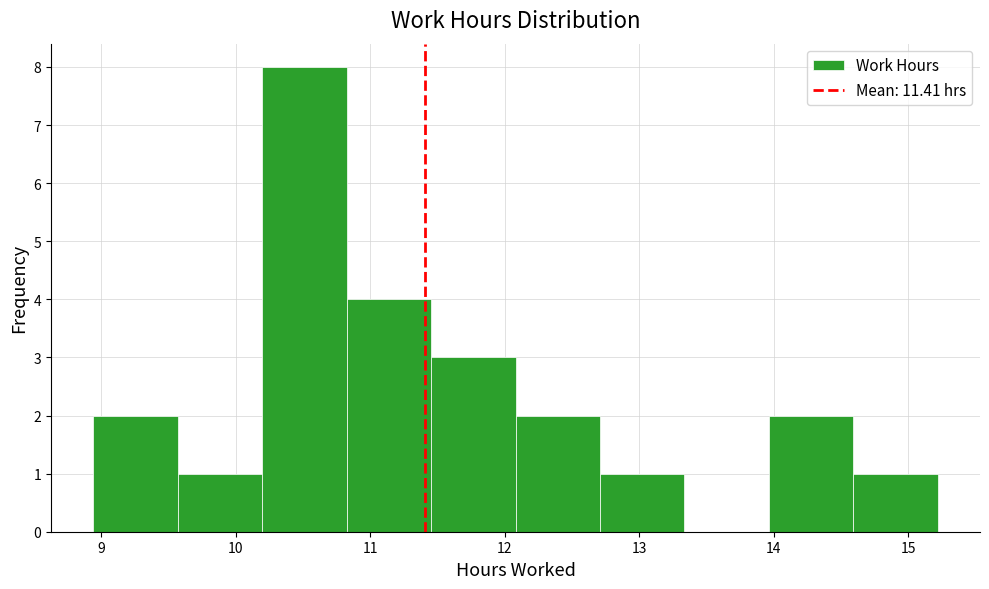

Reading left to right, transcribe this chart: for each bar, give the range it covers on the x-axis and its height. Neither the bar edges nor the heights are printed on the chart, so give them approximately, as read against the axes.

8.9 to 9.6: 2
9.6 to 10.2: 1
10.2 to 10.8: 8
10.8 to 11.5: 4
11.5 to 12.1: 3
12.1 to 12.7: 2
12.7 to 13.3: 1
13.3 to 14.0: 0
14.0 to 14.6: 2
14.6 to 15.2: 1